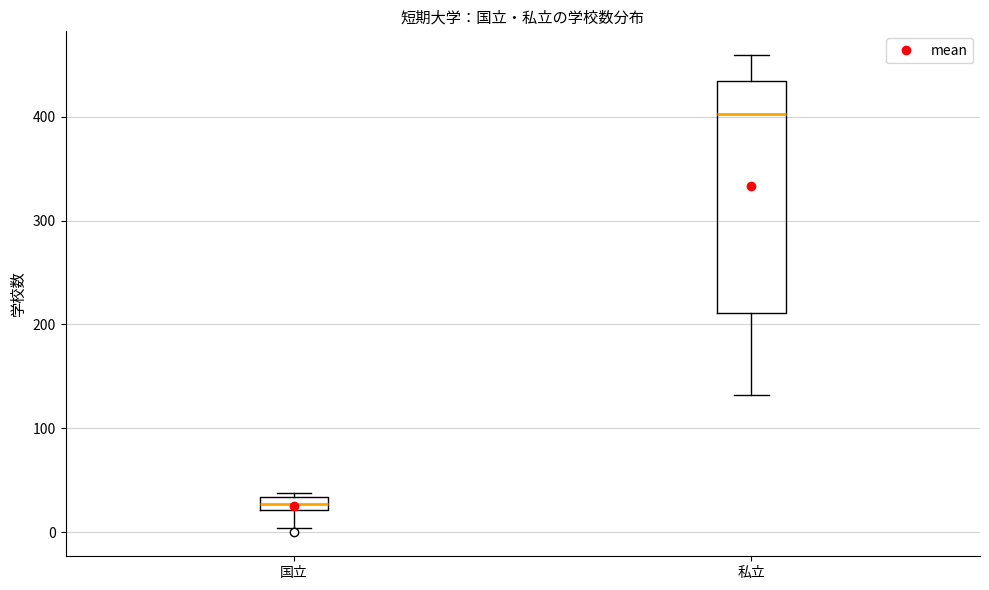

Where is the upper edge of the box for 国立 on the y-axis? The values are not printed on the chart, so give them approximately, as read against the axis.

30